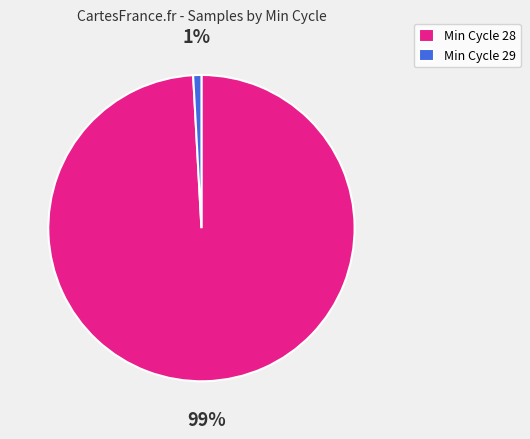

Which has a higher value, Min Cycle 29 or Min Cycle 28?

Min Cycle 28